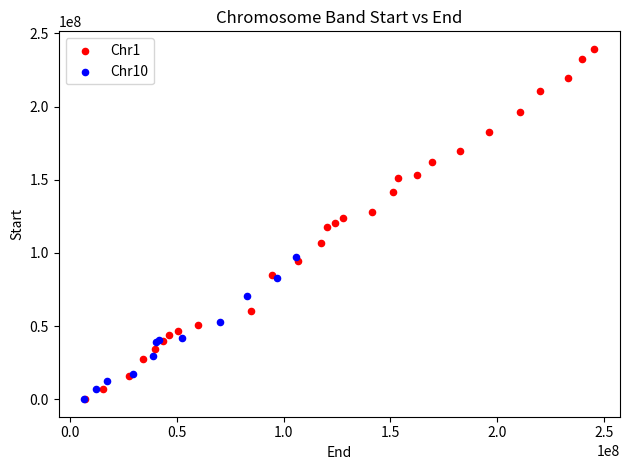

Which series reaches the maximum Y coordinate?

Chr1